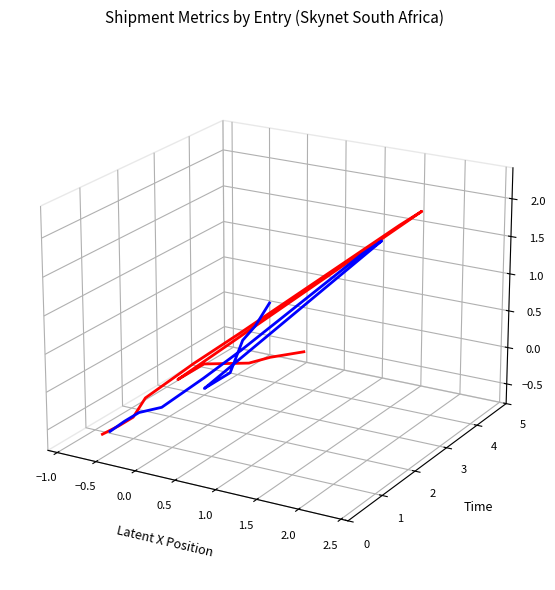

What is the difference between the second highest and minimum values in the Chrg Mass series?

0.1